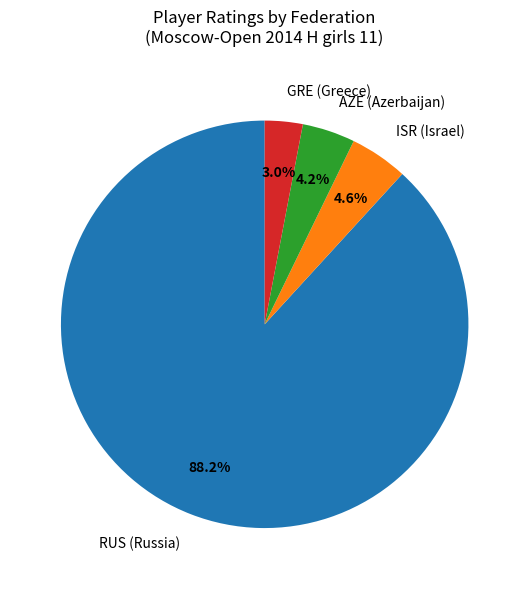

Is there any slice that represents more than half of the pie?

Yes